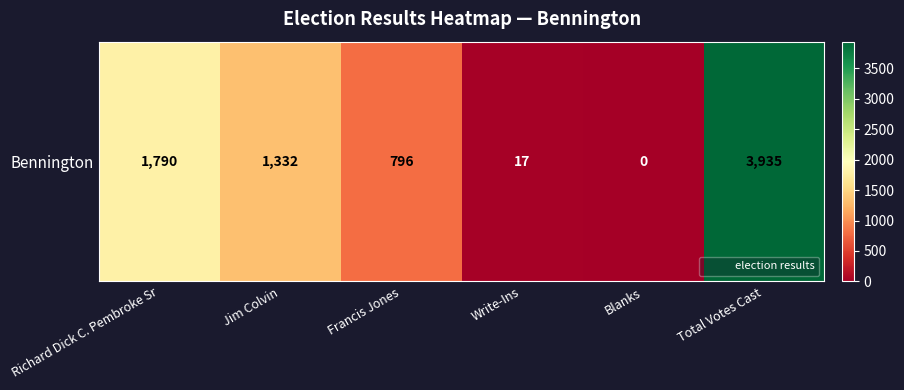

Reading right to left, what are all the values shown in this chart?

Total Votes Cast=3935	Blanks=0	Write-Ins=17	Francis Jones=796	Jim Colvin=1332	Richard Dick C. Pembroke Sr=1790